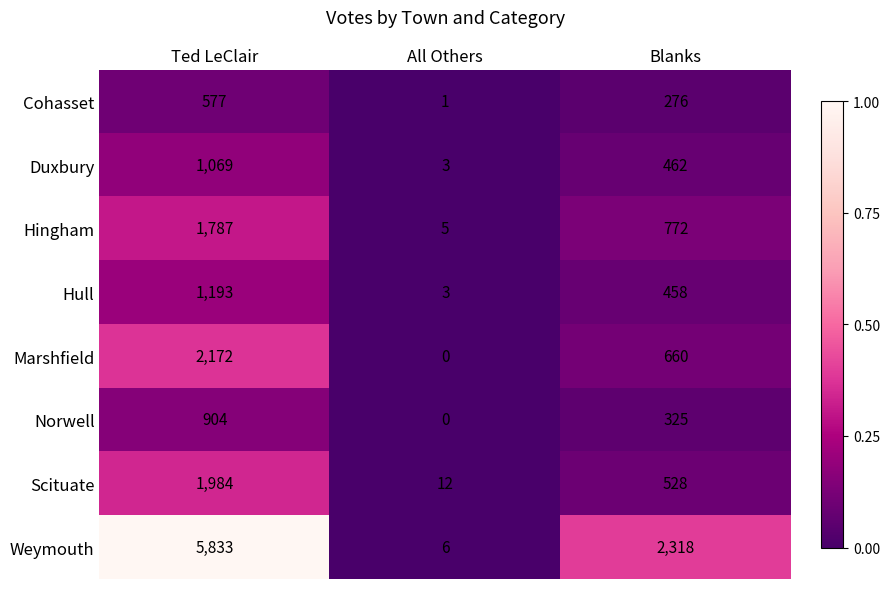

What is the lowest value of the Hull series?

3